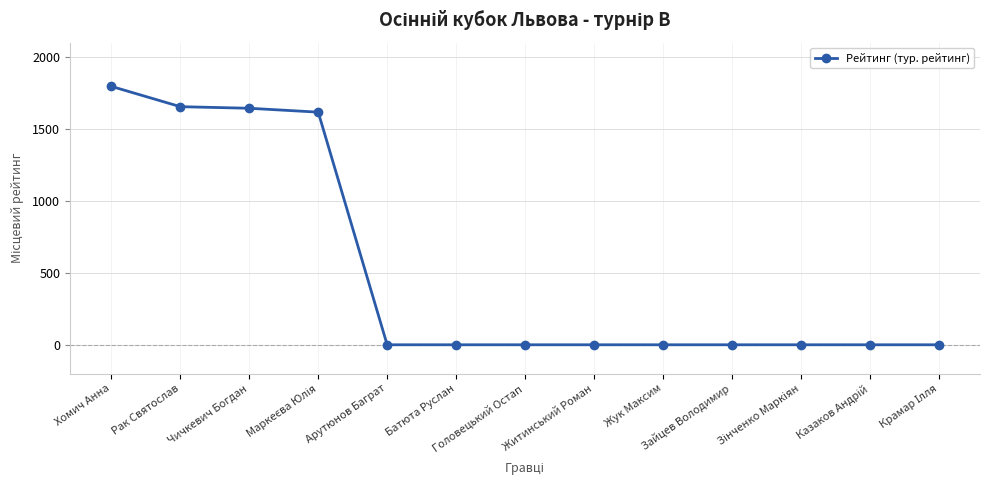

What is the approximate value at Чичкевич Богдан, to the nearest 100?

1600